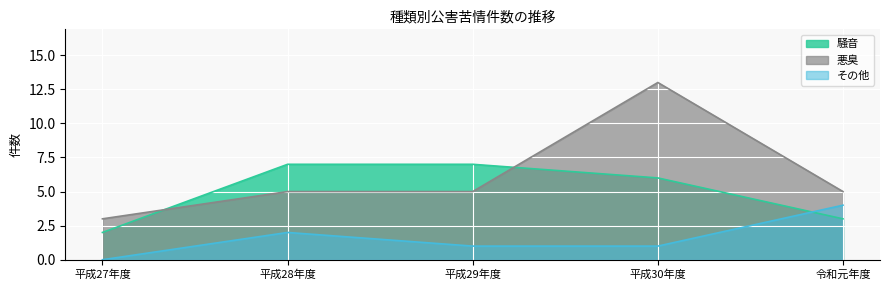

Rank the series by their maximum value, from highest to lowest.

悪臭, 騒音, その他